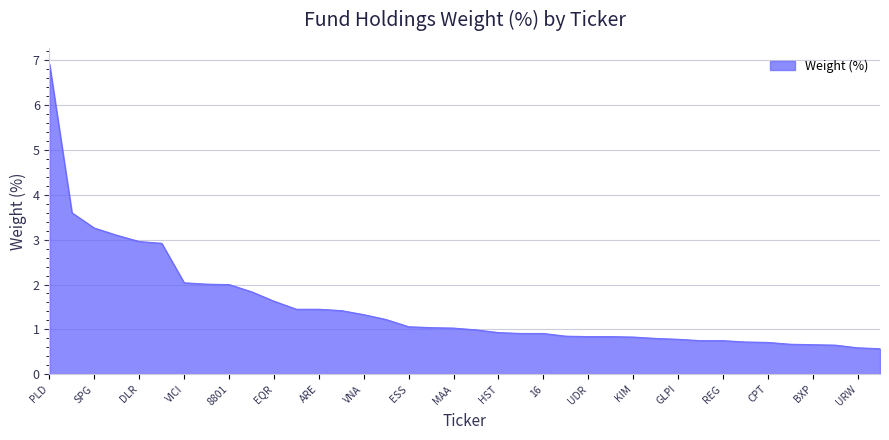

What is the maximum value shown in the chart?

6.9